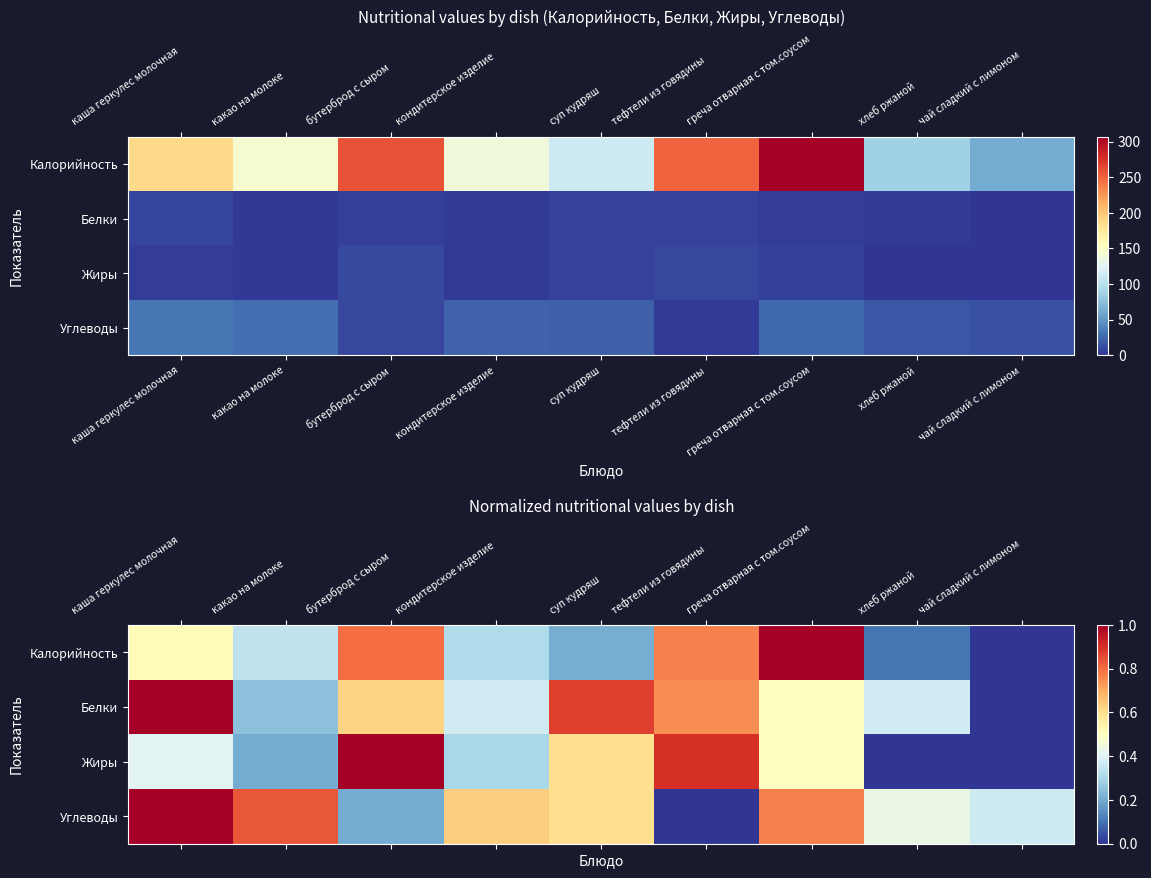

At which category is the sum across all series the highest?

каша геркулес молочная